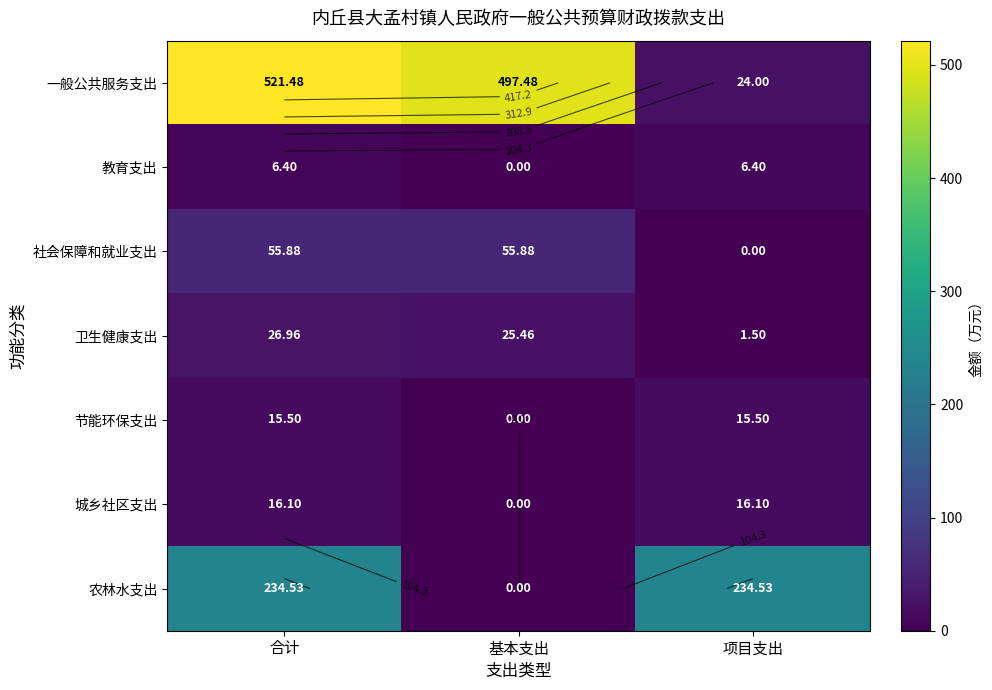

Where does the 农林水支出 series first go above 234?

合计